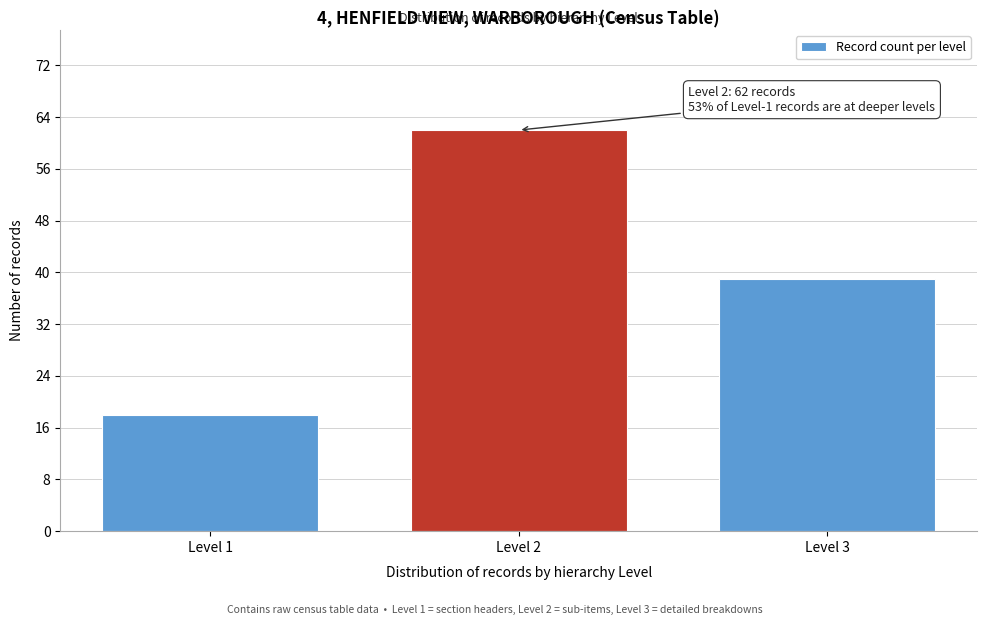

Reading right to left, what are all the values shown in this chart?

39	62	18